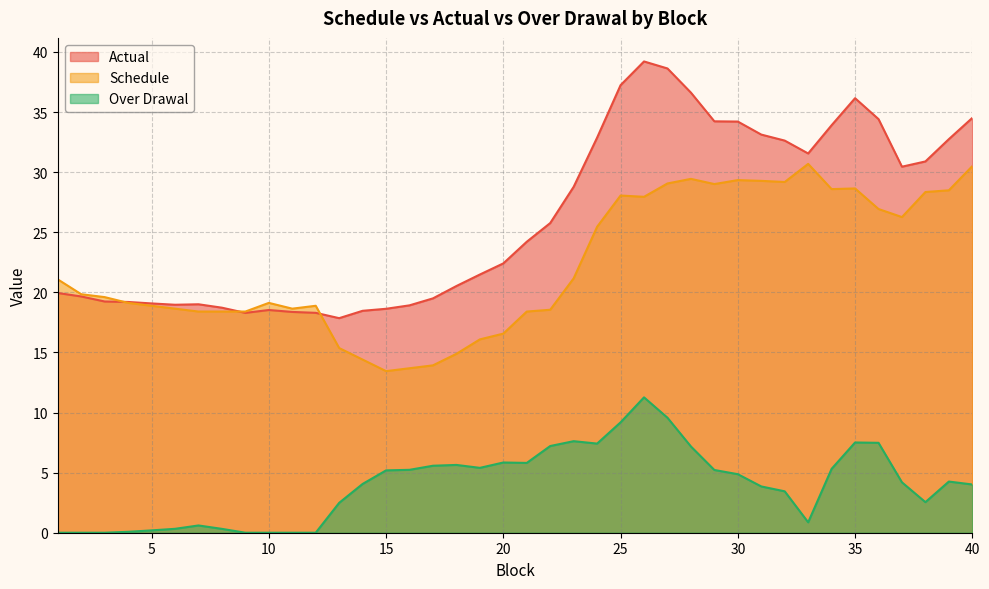

What is the average value of the Actual series?

26.2